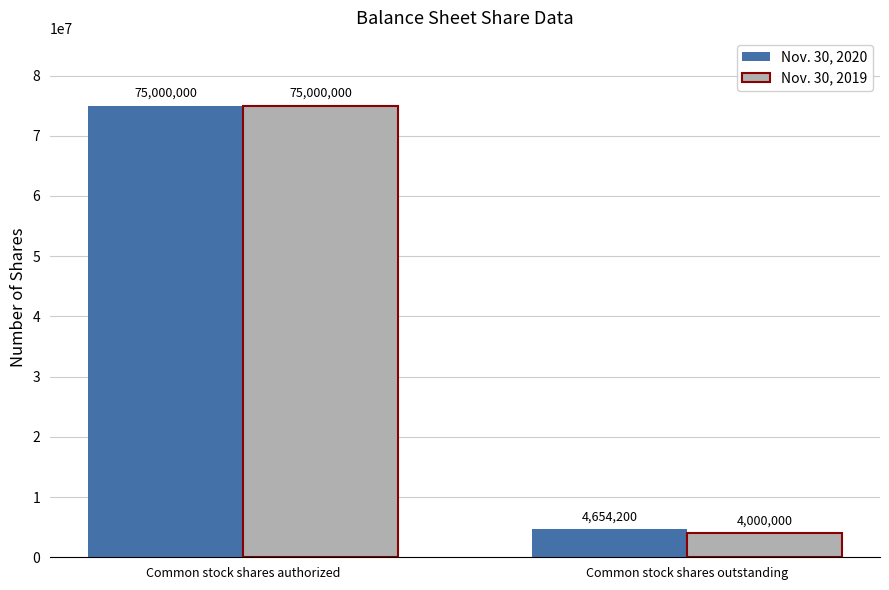

How many bars are there in total?

4